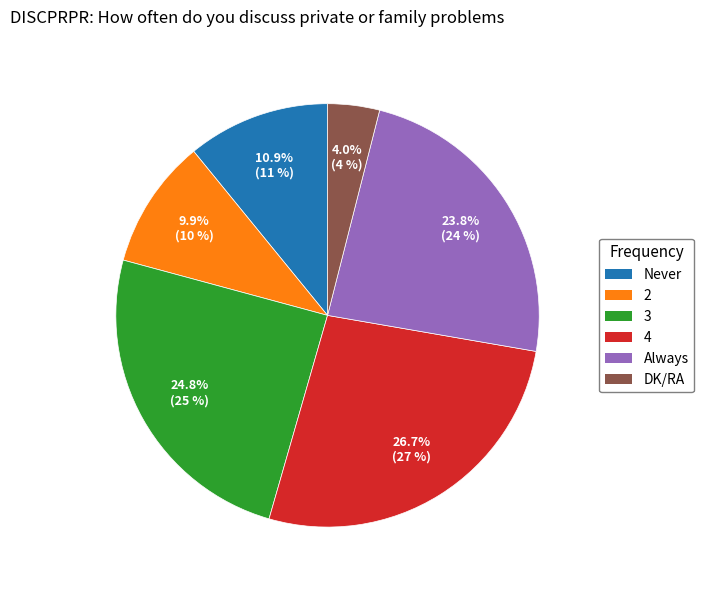

Is it true that 2 is 10% of the pie?

True